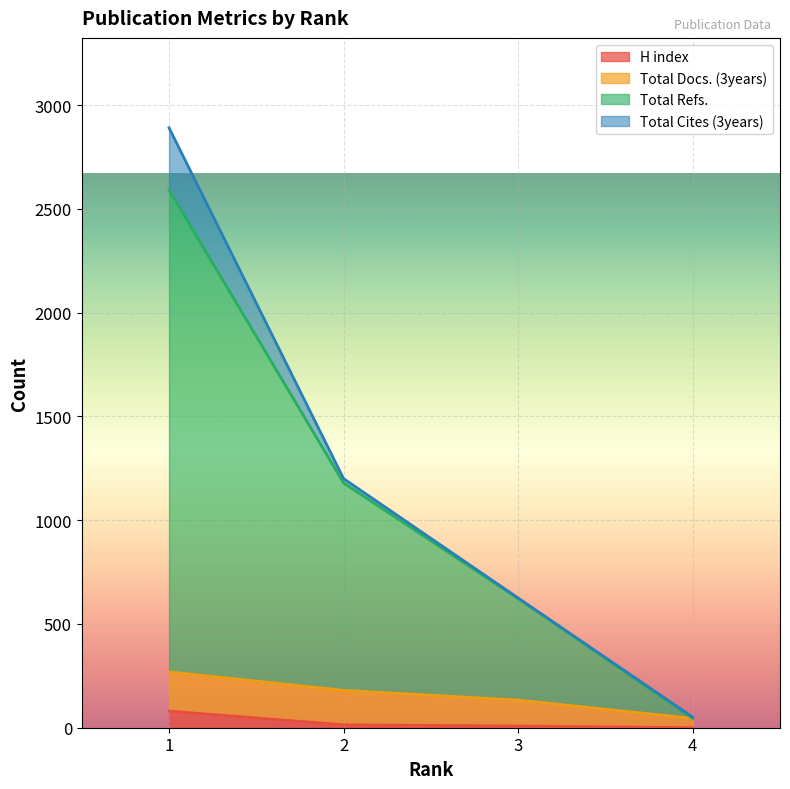

How many lines are shown in the chart?

4